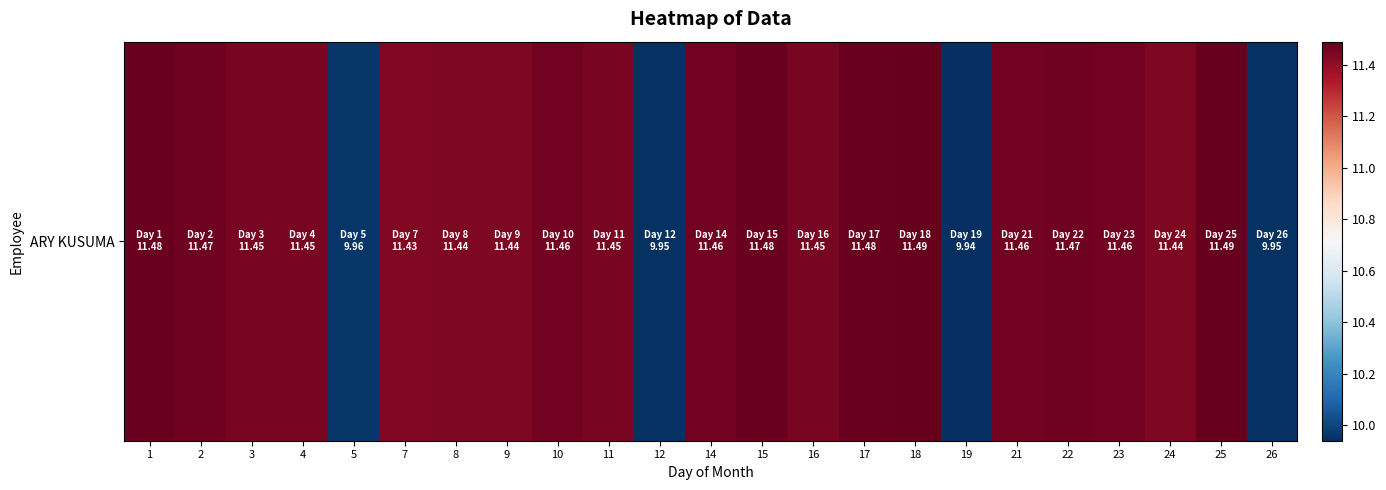

At which label is the value closest to 10?

5